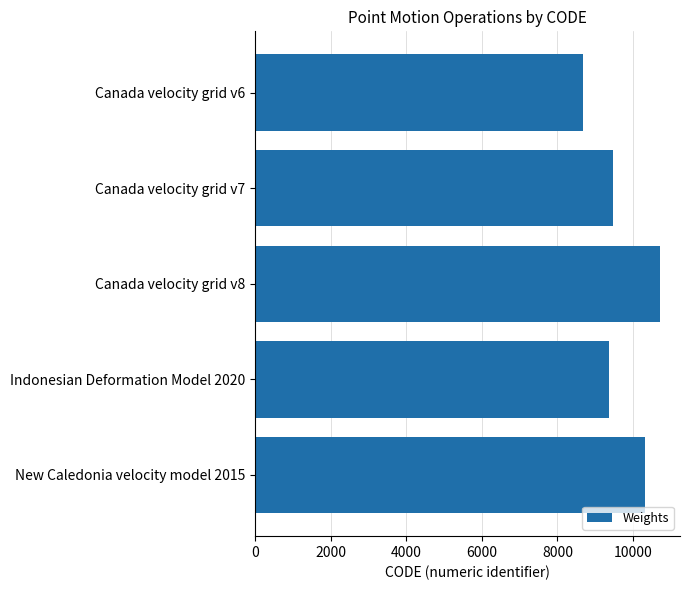

List the labels in order of value, largest first.

Canada velocity grid v8, New Caledonia velocity model 2015, Canada velocity grid v7, Indonesian Deformation Model 2020, Canada velocity grid v6